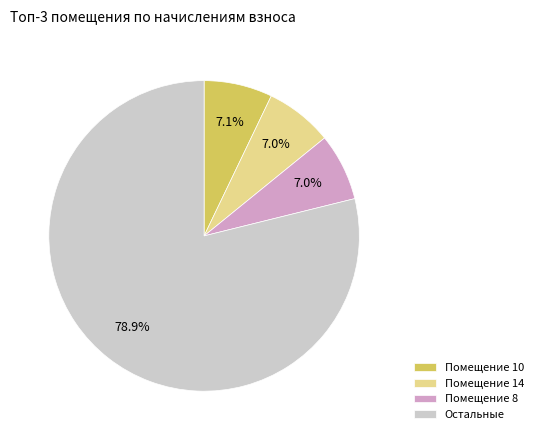

Which has a higher value, Помещение 8 or Остальные?

Остальные